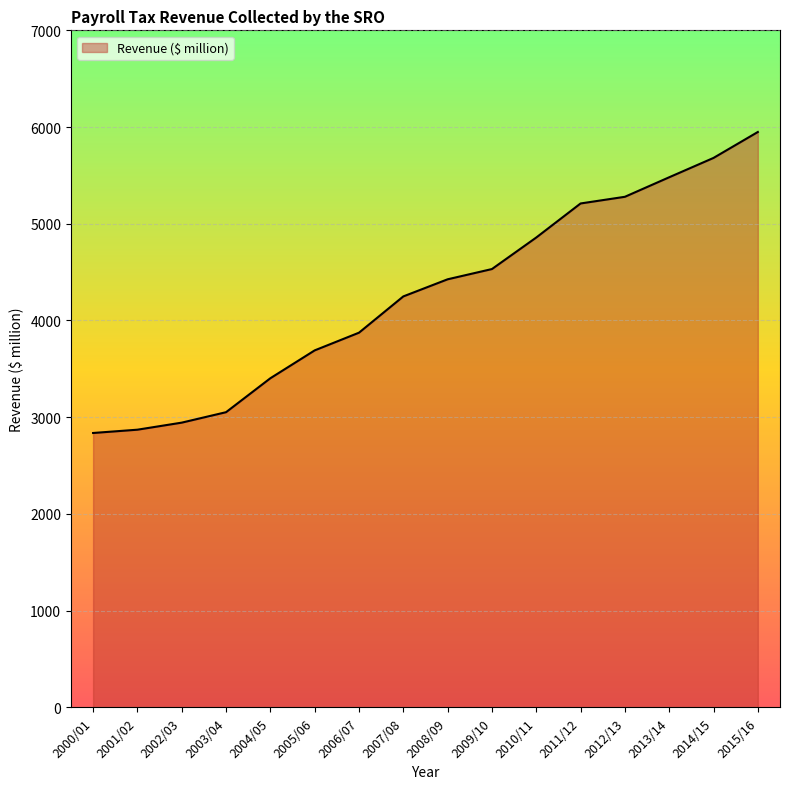

Reading right to left, extract all data points from this chart.

2015/16=5949	2014/15=5681	2013/14=5481	2012/13=5279	2011/12=5210	2010/11=4858	2009/10=4532	2008/09=4426	2007/08=4249	2006/07=3874	2005/06=3691	2004/05=3403	2003/04=3052	2002/03=2944	2001/02=2871	2000/01=2837